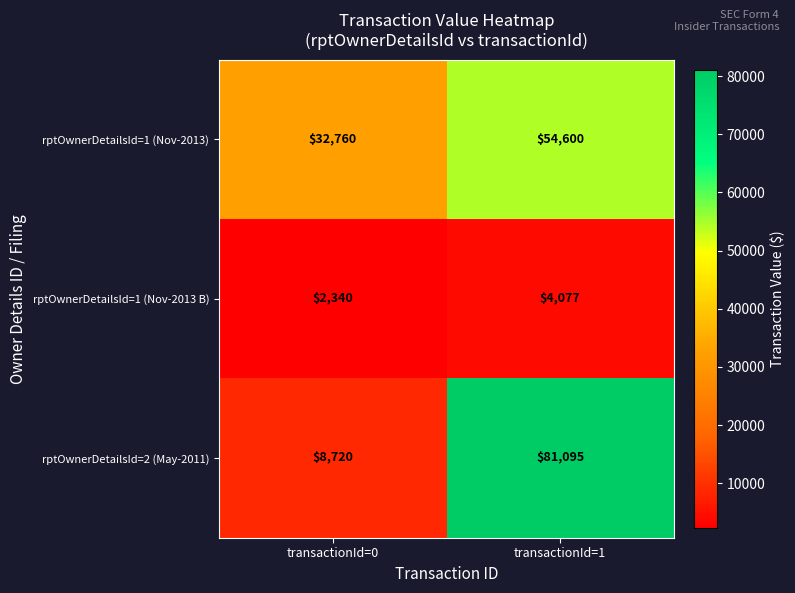

True or false: rptOwnerDetailsId=2 (May-2011) has a value of 81095 at transactionId=1.

True